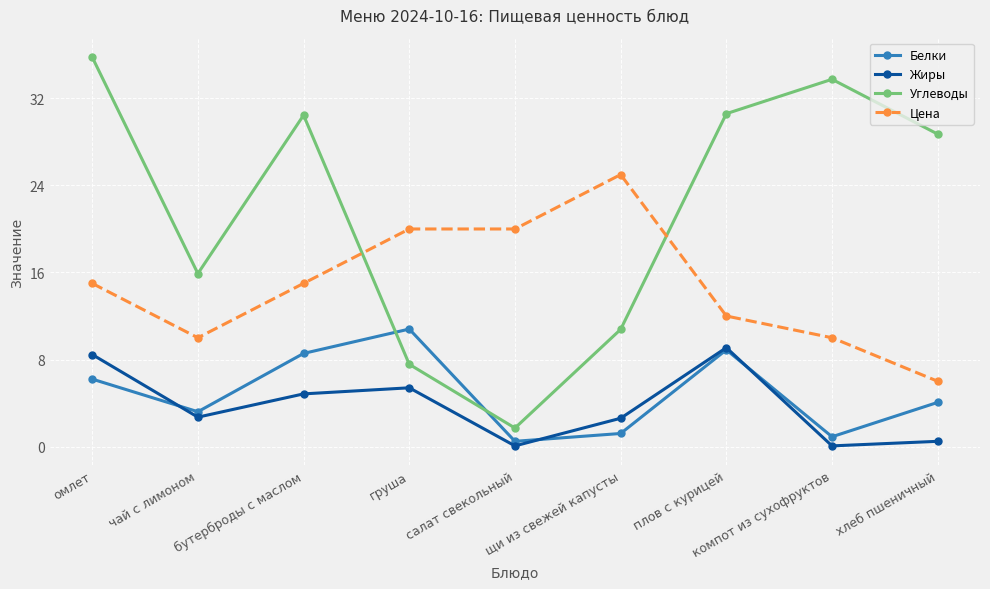

What is the total value across all series at груша?

43.8